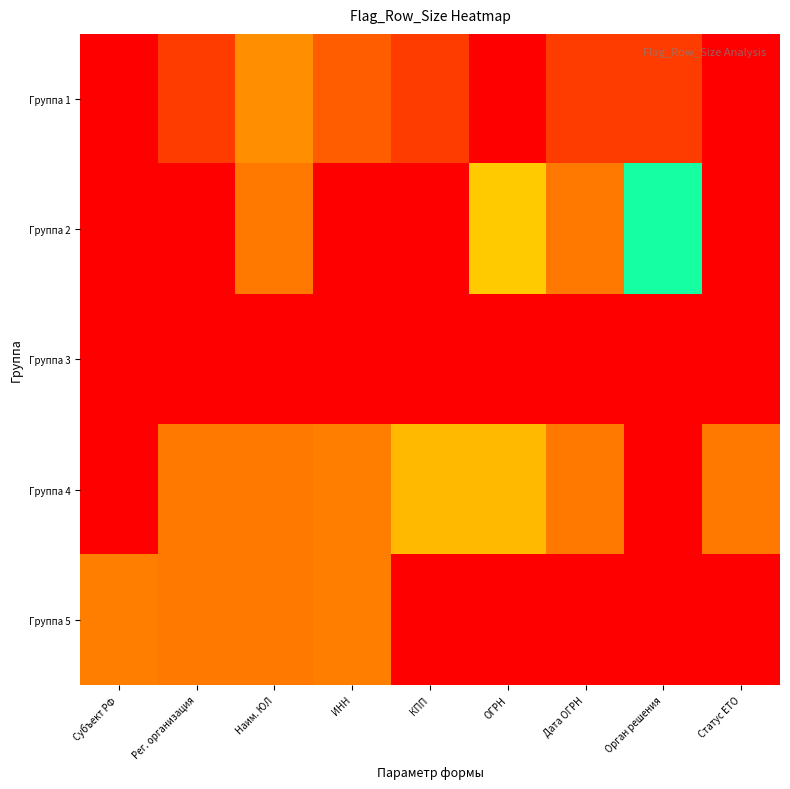

Which series has the largest total across all categories?

Группа 4